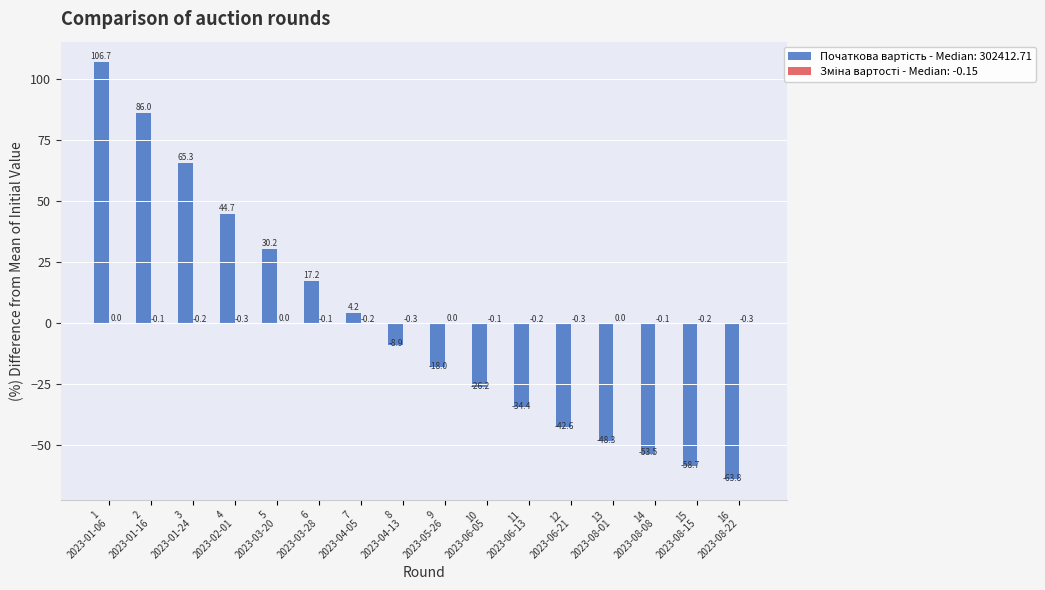

How many distinct data groups are displayed?

2